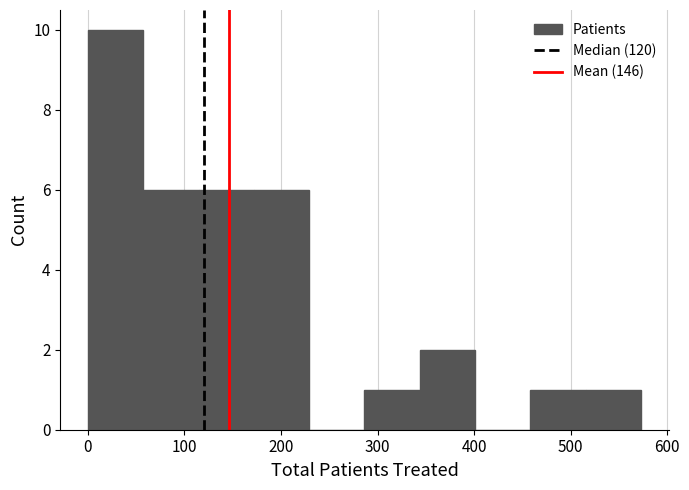

Reading left to right, transcribe this chart: for each bar, give the range it covers on the x-axis and its height. Neither the bar edges nor the heights are printed on the chart, so give them approximately, as read against the axes.

0 to 60: 10
60 to 110: 6
110 to 170: 6
170 to 230: 6
230 to 290: 0
290 to 340: 1
340 to 400: 2
400 to 460: 0
460 to 520: 1
520 to 570: 1